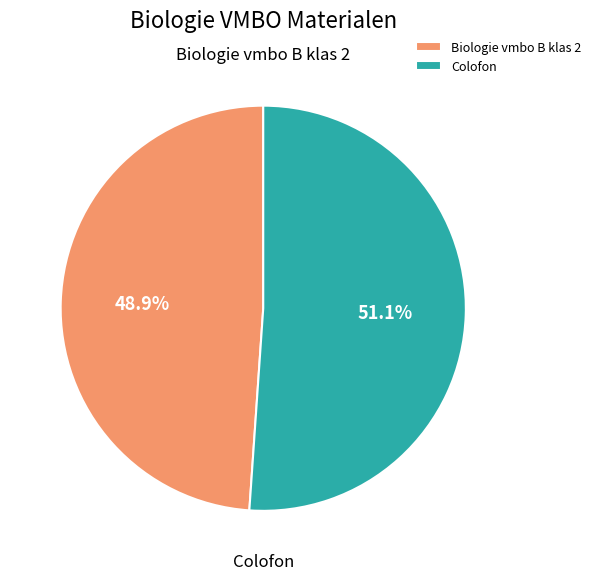

What is the ratio of the value at Colofon to the value at Biologie vmbo B klas 2?

1.0